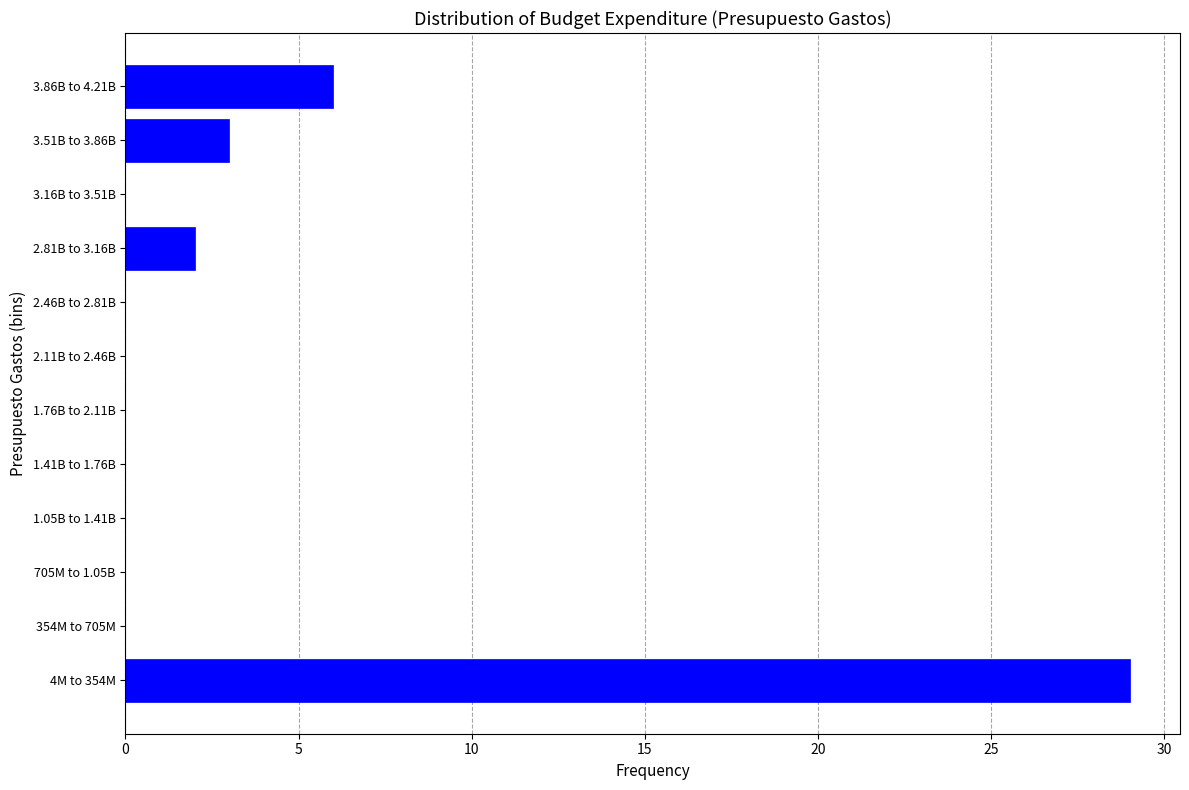

Reading top to bottom, list all the values displayed in this chart.

3.86B to 4.21B=6	3.51B to 3.86B=3	3.16B to 3.51B=0	2.81B to 3.16B=2	2.46B to 2.81B=0	2.11B to 2.46B=0	1.76B to 2.11B=0	1.41B to 1.76B=0	1.05B to 1.41B=0	705M to 1.05B=0	354M to 705M=0	4M to 354M=29